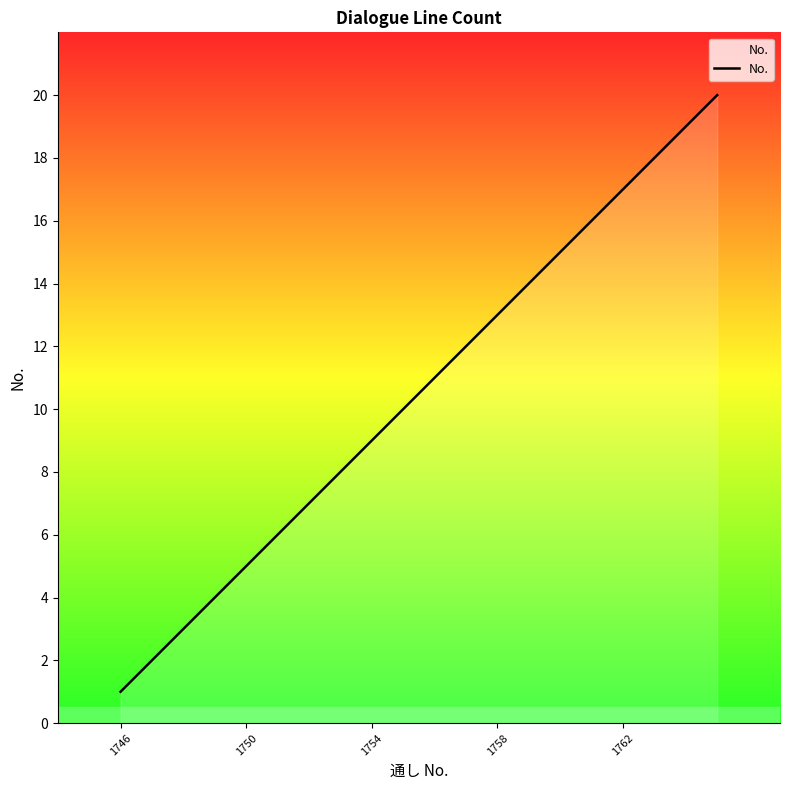

True or false: there are more than 1 points higher than both neighbors.

False